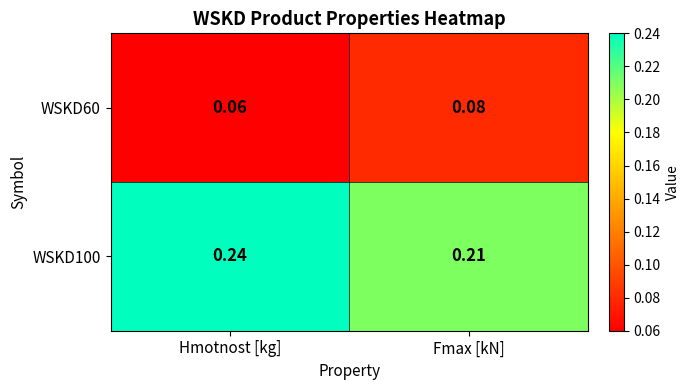

At which label is WSKD60 closest to 0?

Hmotnost [kg]